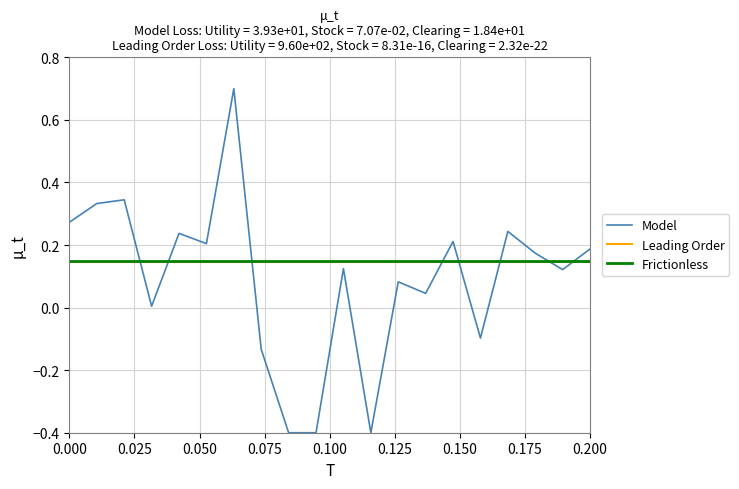

What is the maximum value shown in the chart?

0.7